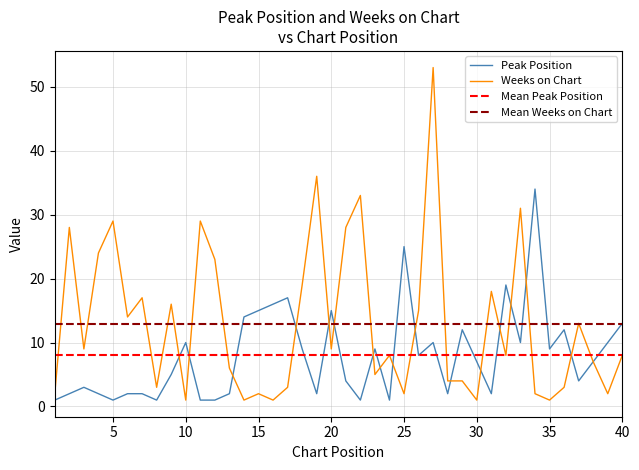

True or false: Weeks on Chart and Peak Position intersect in this chart.

True